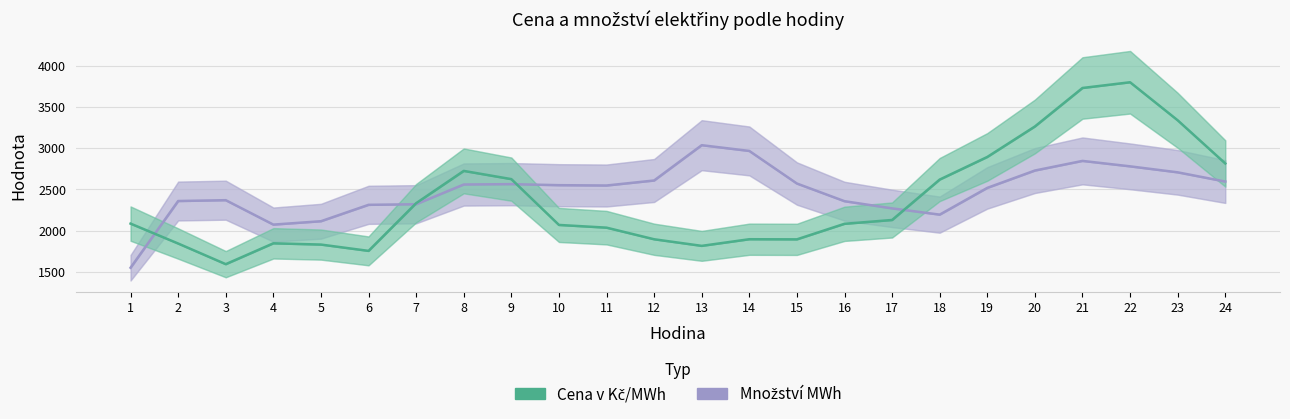

Does the chart display data point markers on the line(s)?

No